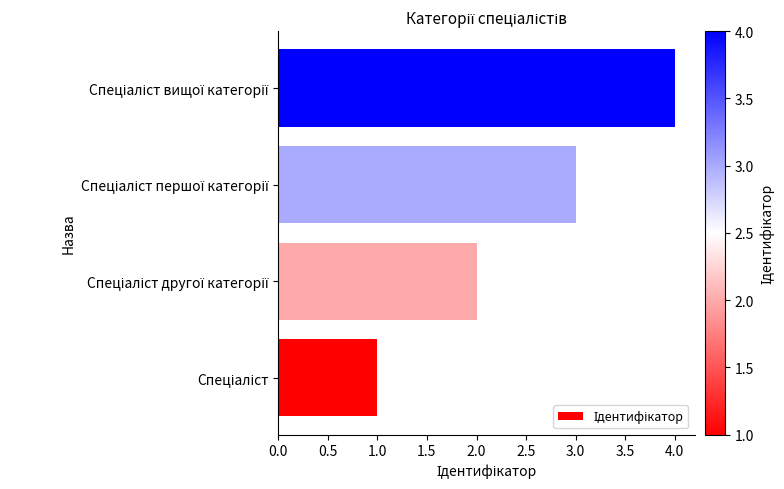

What is the maximum value shown in the chart?

4